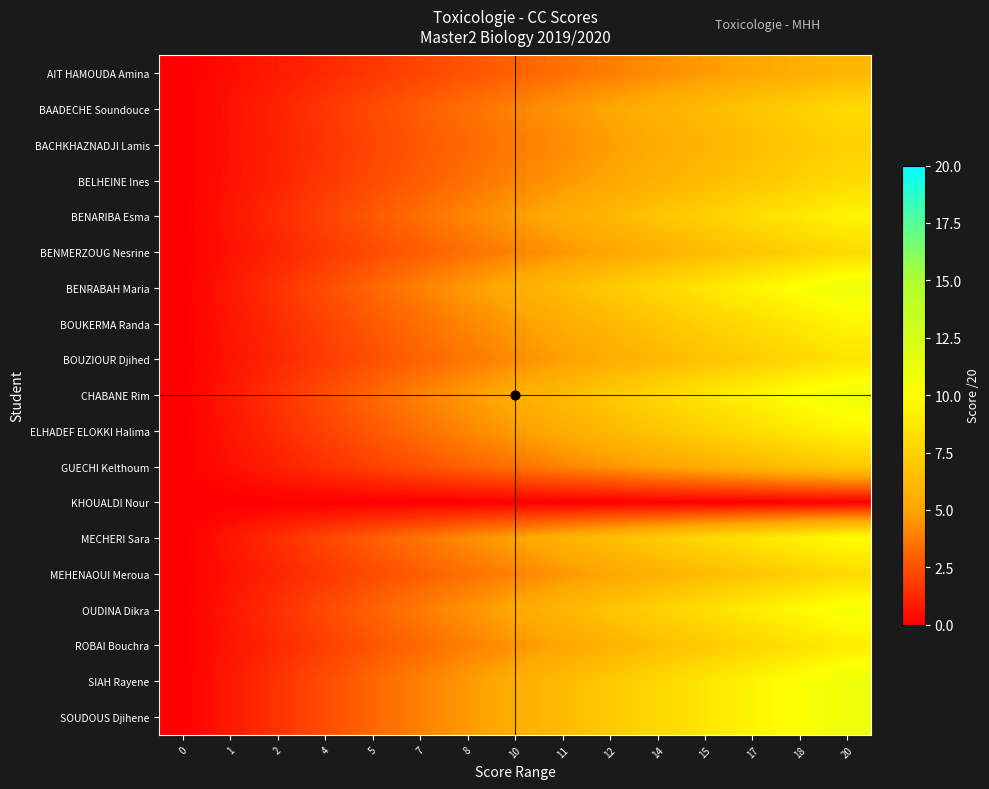

Reading left to right, what are all the values shown in this chart?

AIT HAMOUDA Amina: 0=0.0	1=0.4	2=0.9	4=1.3	5=1.7	7=2.1	8=2.6	10=3.0	11=3.4	12=3.9	14=4.3	15=4.7	17=5.1	18=5.6	20=6.0
BAADECHE Soundouce: 0=0.0	1=0.6	2=1.1	4=1.7	5=2.3	7=2.9	8=3.4	10=4.0	11=4.6	12=5.1	14=5.7	15=6.3	17=6.9	18=7.4	20=8.0
BACHKHAZNADJI Lamis: 0=0.0	1=0.5	2=1.1	4=1.6	5=2.1	7=2.7	8=3.2	10=3.8	11=4.3	12=4.8	14=5.4	15=5.9	17=6.4	18=7.0	20=7.5
BELHEINE Ines: 0=0.0	1=0.6	2=1.1	4=1.7	5=2.3	7=2.9	8=3.4	10=4.0	11=4.6	12=5.1	14=5.7	15=6.3	17=6.9	18=7.4	20=8.0
BENARIBA Esma: 0=0.0	1=0.7	2=1.4	4=2.0	5=2.7	7=3.4	8=4.1	10=4.8	11=5.4	12=6.1	14=6.8	15=7.5	17=8.1	18=8.8	20=9.5
BENMERZOUG Nesrine: 0=0.0	1=0.6	2=1.1	4=1.7	5=2.3	7=2.9	8=3.4	10=4.0	11=4.6	12=5.1	14=5.7	15=6.3	17=6.9	18=7.4	20=8.0
BENRABAH Maria: 0=0.0	1=0.8	2=1.6	4=2.4	5=3.1	7=3.9	8=4.7	10=5.5	11=6.3	12=7.1	14=7.9	15=8.6	17=9.4	18=10.2	20=11.0
BOUKERMA Randa: 0=0.0	1=0.7	2=1.4	4=2.0	5=2.7	7=3.4	8=4.1	10=4.8	11=5.4	12=6.1	14=6.8	15=7.5	17=8.1	18=8.8	20=9.5
BOUZIOUR Djihed: 0=0.0	1=0.6	2=1.2	4=1.8	5=2.4	7=3.0	8=3.6	10=4.2	11=4.9	12=5.5	14=6.1	15=6.7	17=7.3	18=7.9	20=8.5
CHABANE Rim: 0=0.0	1=0.8	2=1.6	4=2.4	5=3.1	7=3.9	8=4.7	10=5.5	11=6.3	12=7.1	14=7.9	15=8.6	17=9.4	18=10.2	20=11.0
ELHADEF ELOKKI Halima: 0=0.0	1=0.7	2=1.4	4=2.0	5=2.7	7=3.4	8=4.1	10=4.8	11=5.4	12=6.1	14=6.8	15=7.5	17=8.1	18=8.8	20=9.5
GUECHI Kelthoum: 0=0.0	1=0.5	2=1.0	4=1.5	5=2.0	7=2.5	8=3.0	10=3.5	11=4.0	12=4.5	14=5.0	15=5.5	17=6.0	18=6.5	20=7.0
KHOUALDI Nour: 0=0.0	1=0.0	2=0.0	4=0.0	5=0.0	7=0.0	8=0.0	10=0.0	11=0.0	12=0.0	14=0.0	15=0.0	17=0.0	18=0.0	20=0.0
MECHERI Sara: 0=0.0	1=0.7	2=1.4	4=2.1	5=2.9	7=3.6	8=4.3	10=5.0	11=5.7	12=6.4	14=7.1	15=7.9	17=8.6	18=9.3	20=10.0
MEHENAOUI Meroua: 0=0.0	1=0.6	2=1.1	4=1.7	5=2.3	7=2.9	8=3.4	10=4.0	11=4.6	12=5.1	14=5.7	15=6.3	17=6.9	18=7.4	20=8.0
OUDINA Dikra: 0=0.0	1=0.8	2=1.5	4=2.2	5=3.0	7=3.8	8=4.5	10=5.2	11=6.0	12=6.8	14=7.5	15=8.2	17=9.0	18=9.8	20=10.5
ROBAI Bouchra: 0=0.0	1=0.6	2=1.3	4=1.9	5=2.6	7=3.2	8=3.9	10=4.5	11=5.1	12=5.8	14=6.4	15=7.1	17=7.7	18=8.4	20=9.0
SIAH Rayene: 0=0.0	1=0.8	2=1.6	4=2.4	5=3.1	7=3.9	8=4.7	10=5.5	11=6.3	12=7.1	14=7.9	15=8.6	17=9.4	18=10.2	20=11.0
SOUDOUS Djihene: 0=0.0	1=0.8	2=1.6	4=2.4	5=3.1	7=3.9	8=4.7	10=5.5	11=6.3	12=7.1	14=7.9	15=8.6	17=9.4	18=10.2	20=11.0